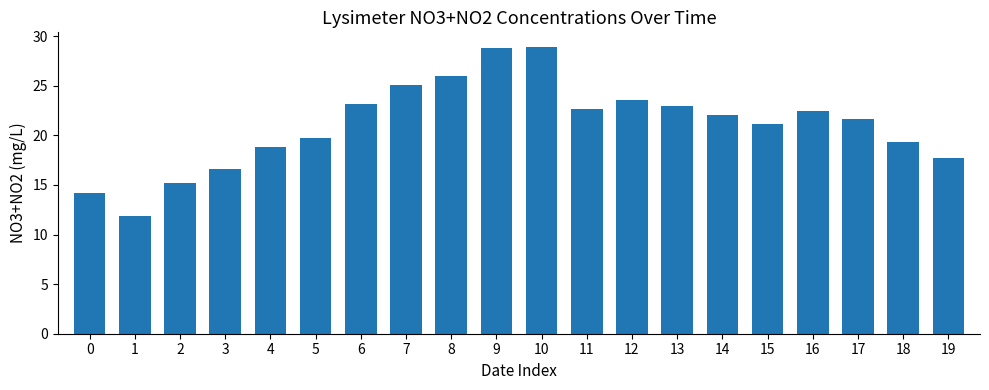

Which category has the lowest value across all series?

1